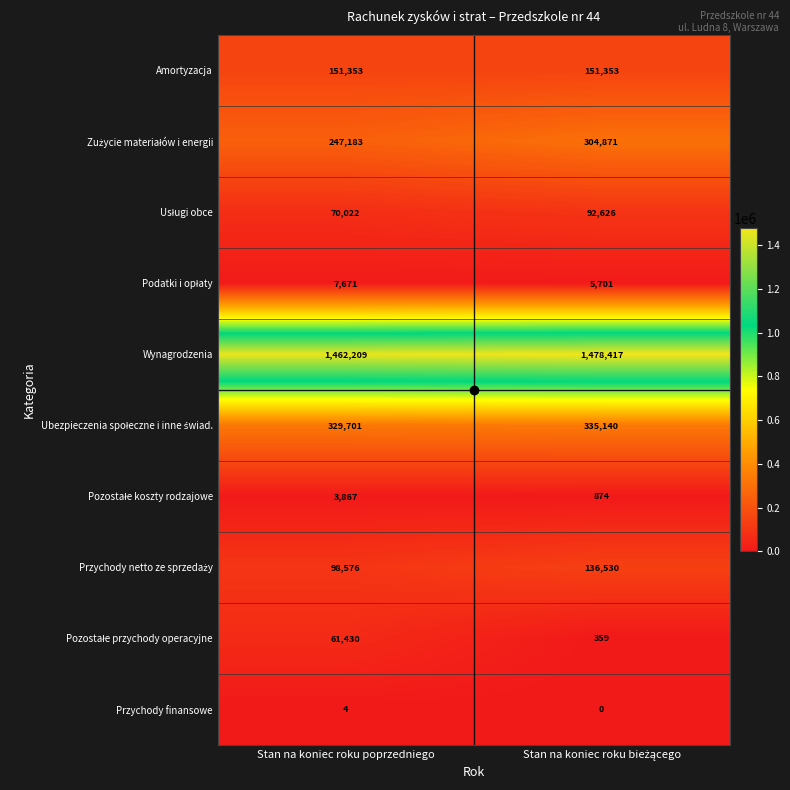

Count the number of data series in this chart.

10